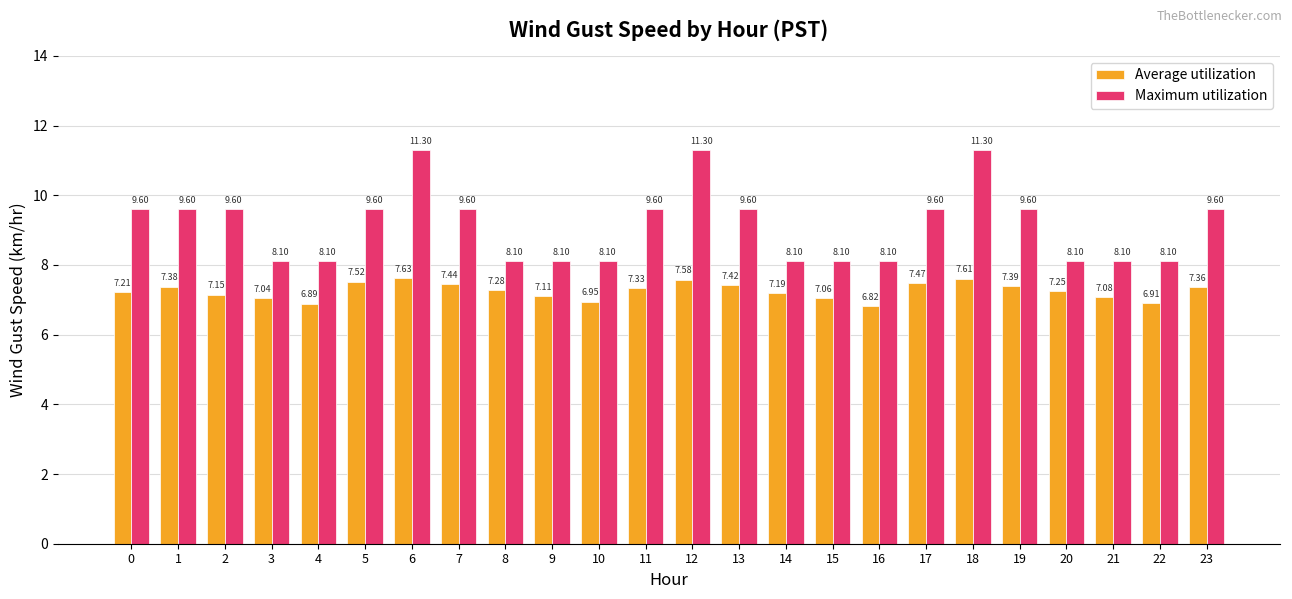

At which category is the sum across all series the highest?

6